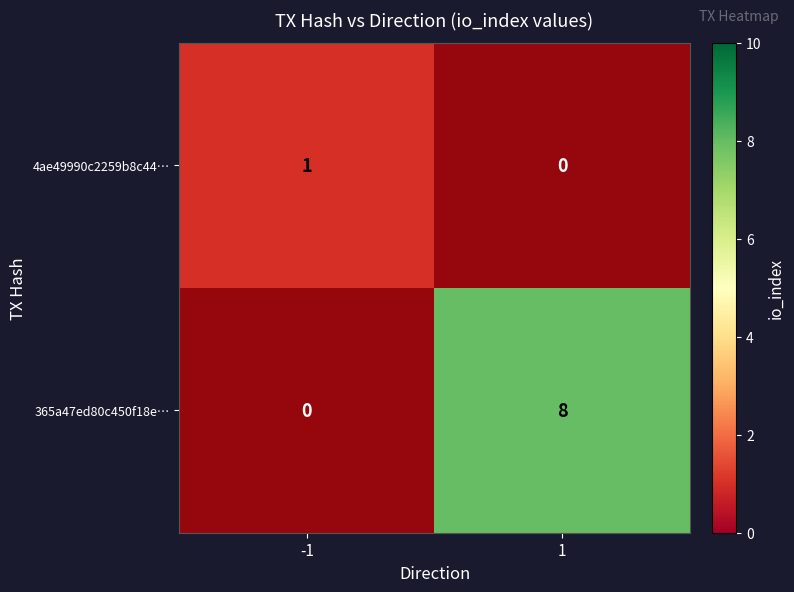

Which series has the largest range (max minus min)?

365a47ed80c450f18e…